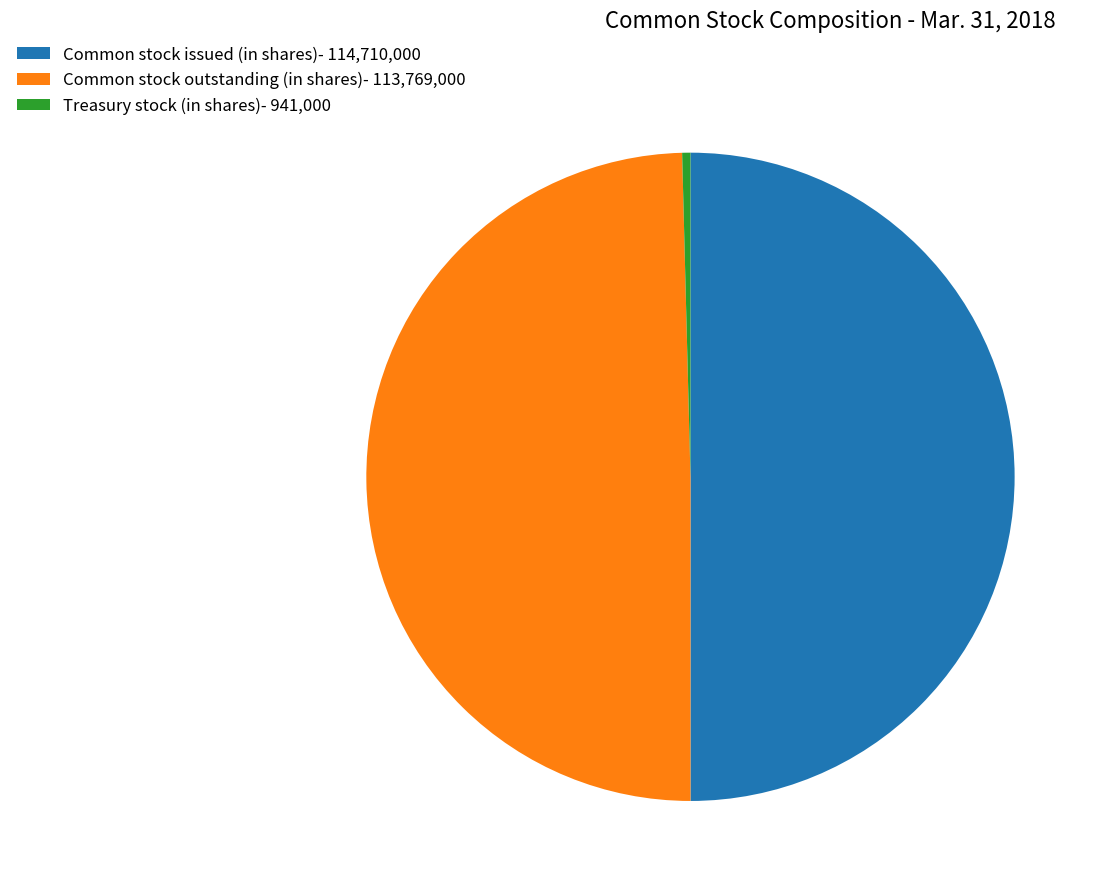

Is it true that Treasury stock (in shares)- 941,000 is 0% of the pie?

True